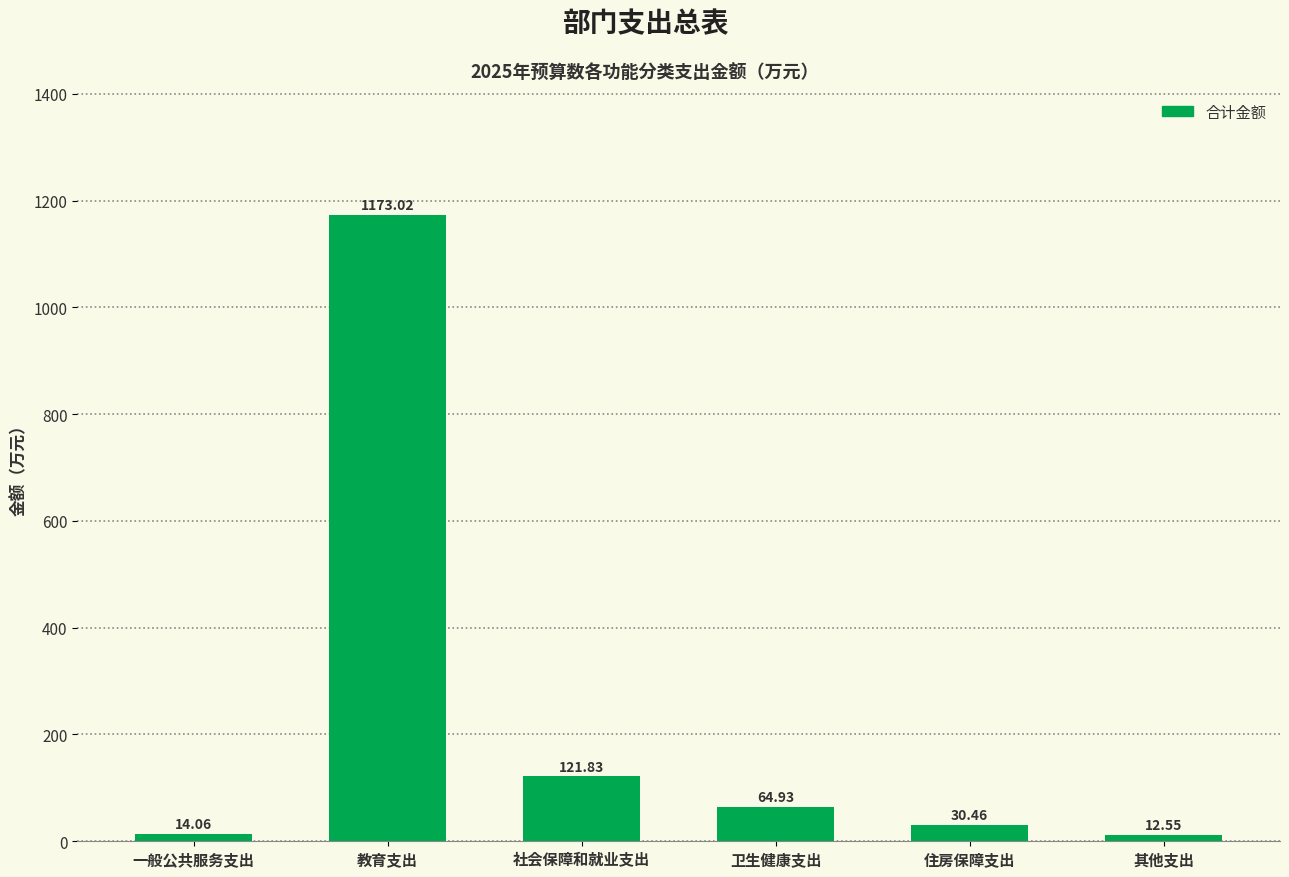

What is the label of the 2nd bar from the right?

住房保障支出